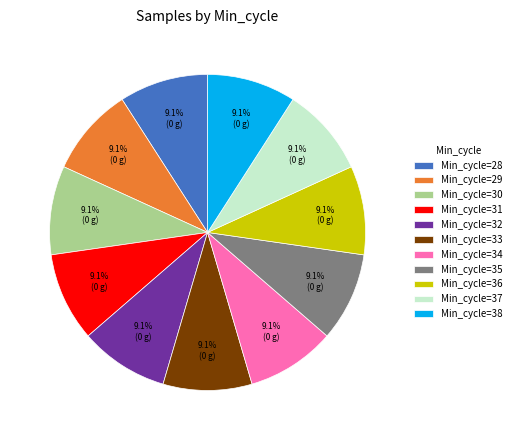

Does any single category account for the majority?

No